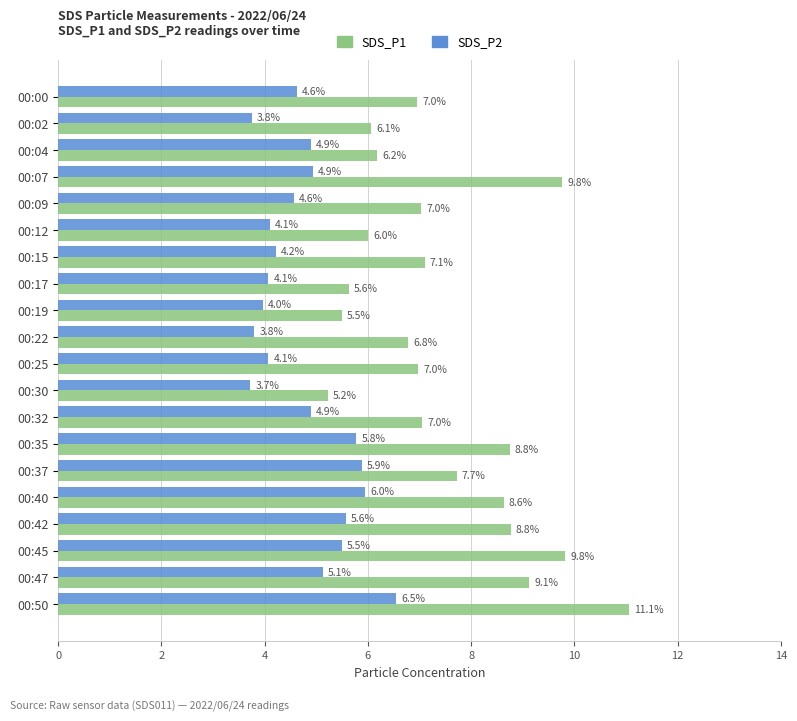

What is the difference between the maximum and minimum values in the SDS_P2 series?

2.8